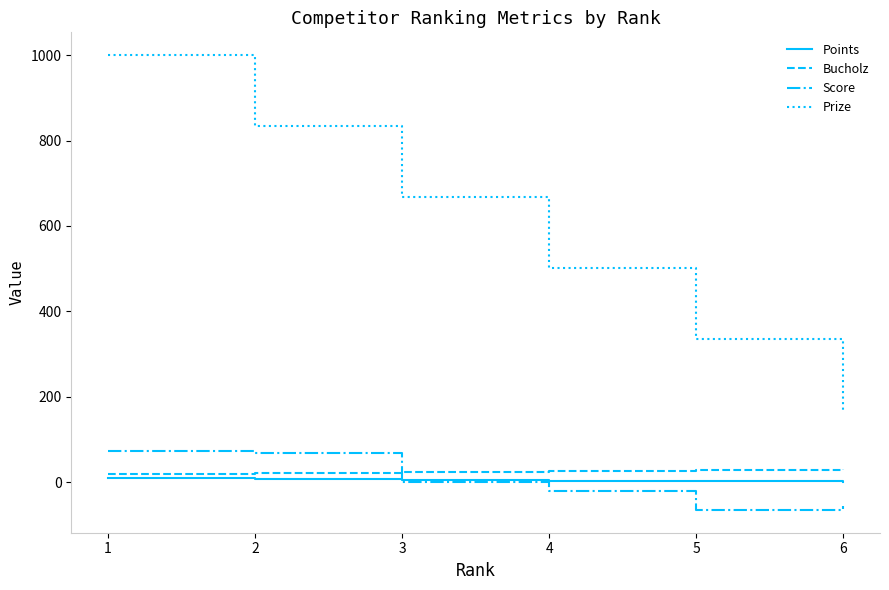

What are all the series names shown in the legend?

Points, Bucholz, Score, Prize